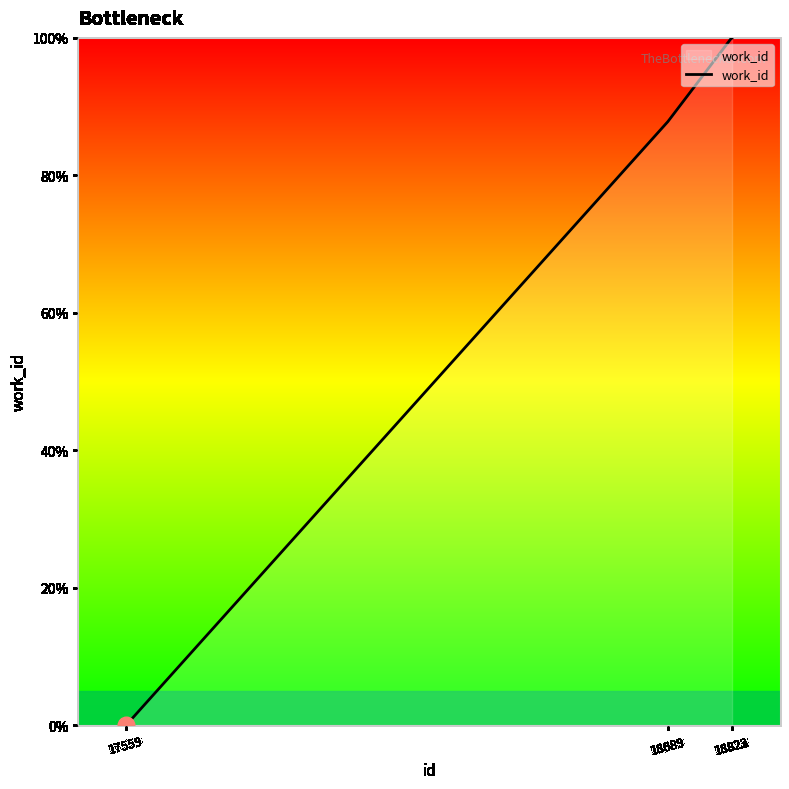

True or false: the data has more than 1 interior local peaks.

False